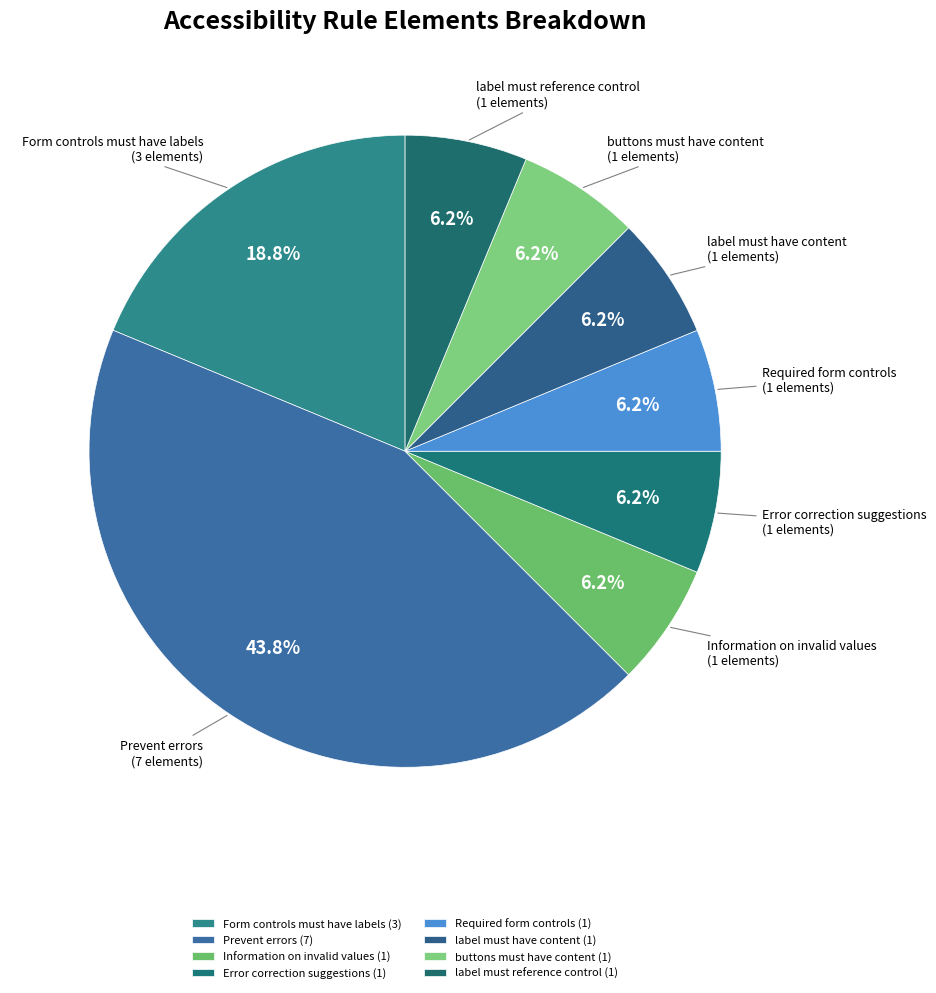

True or false: Form controls must have labels accounts for 19% of the total.

True